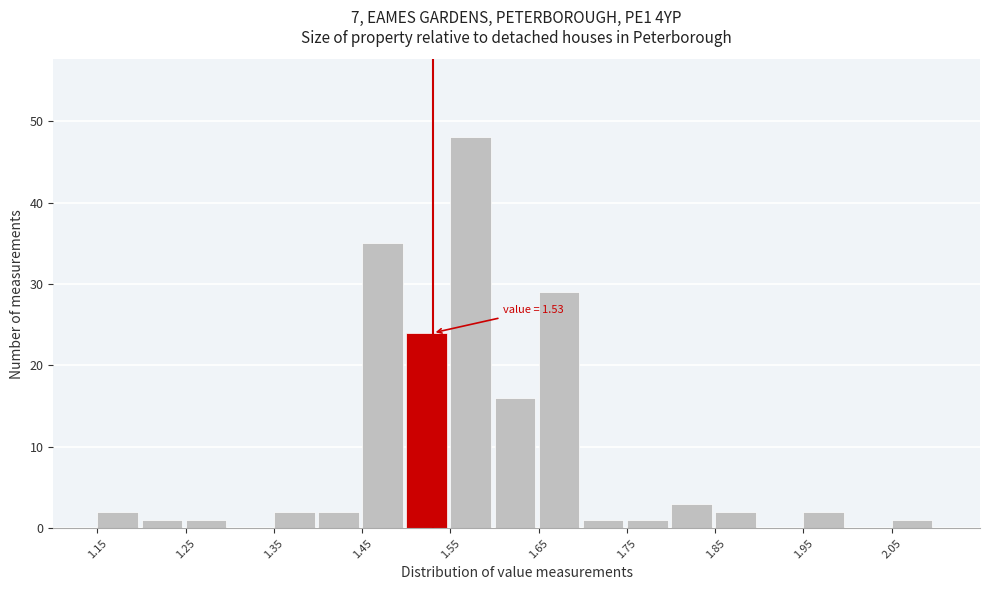

Over which range of the x-axis is the bar tallest?

1.55 to 1.60